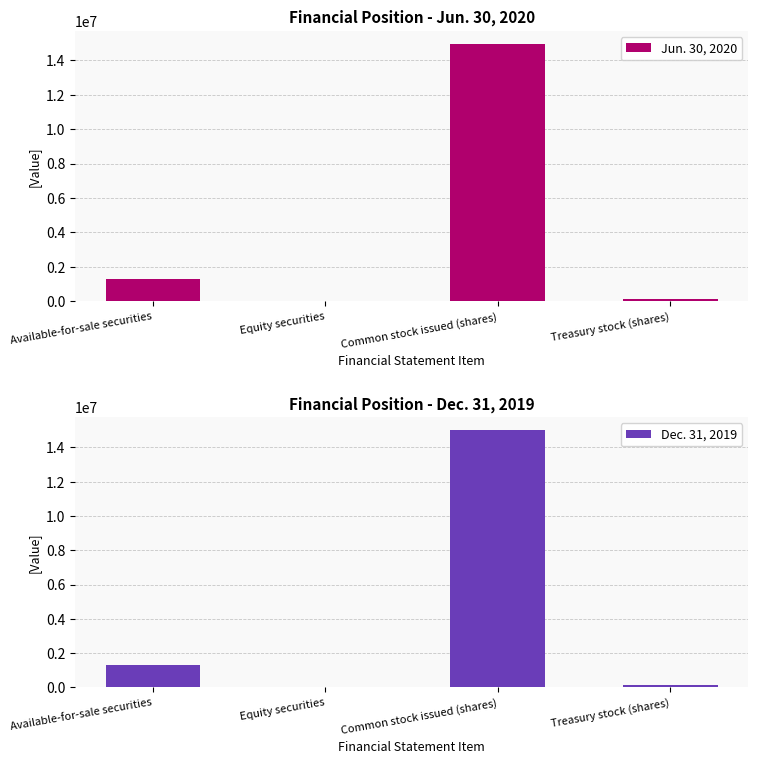

What is the minimum value for Dec. 31, 2019?

915